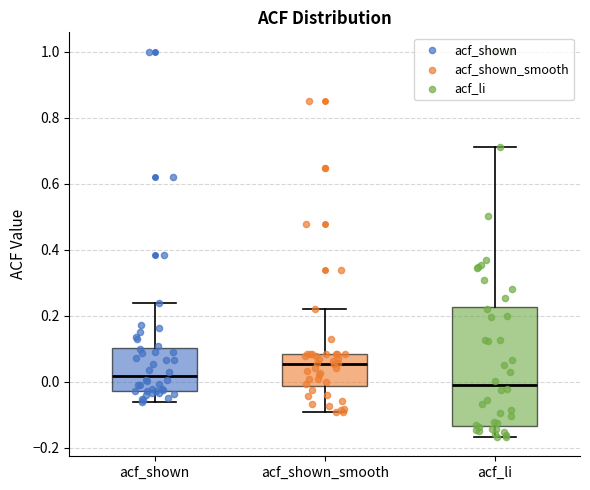

Reading left to right, transcribe this box plot: for each box, give where its median line is, the range the box spans, and where its two whiskers end, as read against the y-axis. The values are not printed on the chart, so give them approximately, as read against the axis.

acf_shown: median 0.02, box -0.02 to 0.10, whiskers -0.06 to 0.24
acf_shown_smooth: median 0.06, box -0.02 to 0.08, whiskers -0.10 to 0.22
acf_li: median 0.00, box -0.14 to 0.22, whiskers -0.16 to 0.72